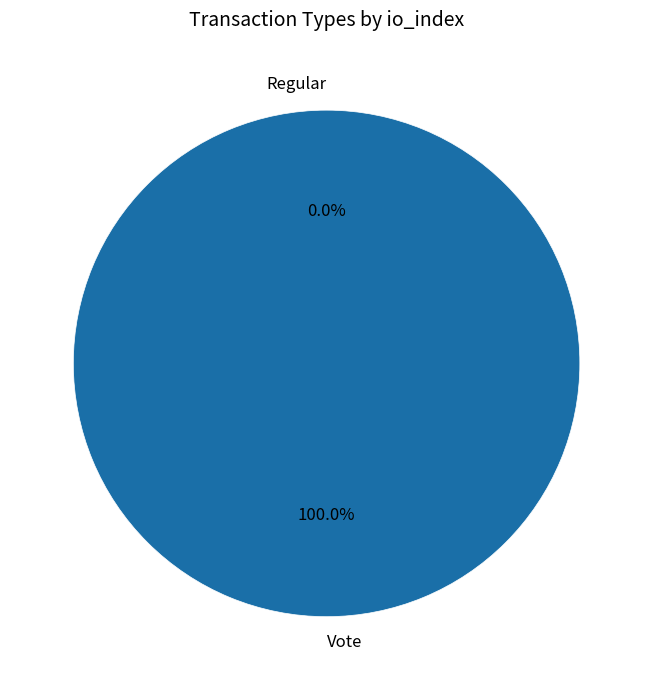

Which slice is the smallest?

Regular